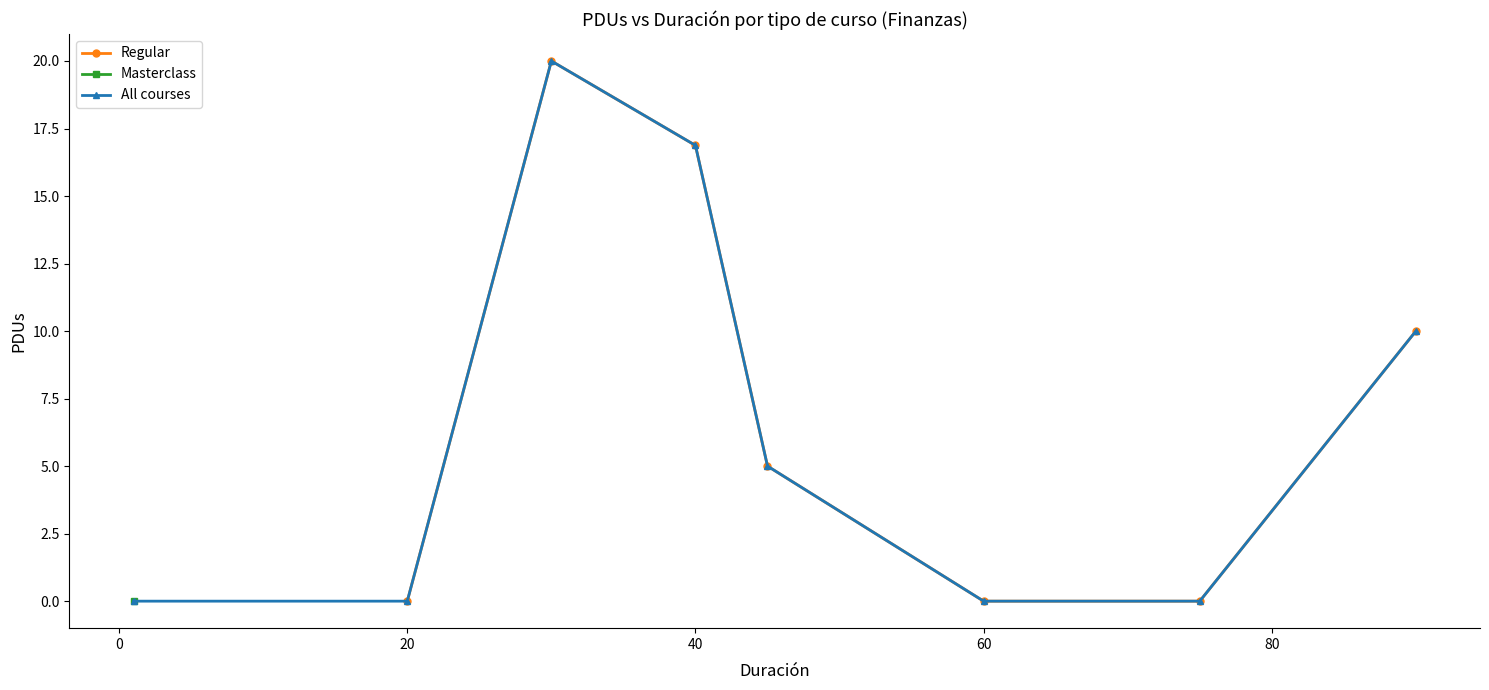

Is it true that Avg PDUs by Duration (Regular) equals 0 at 0?

True